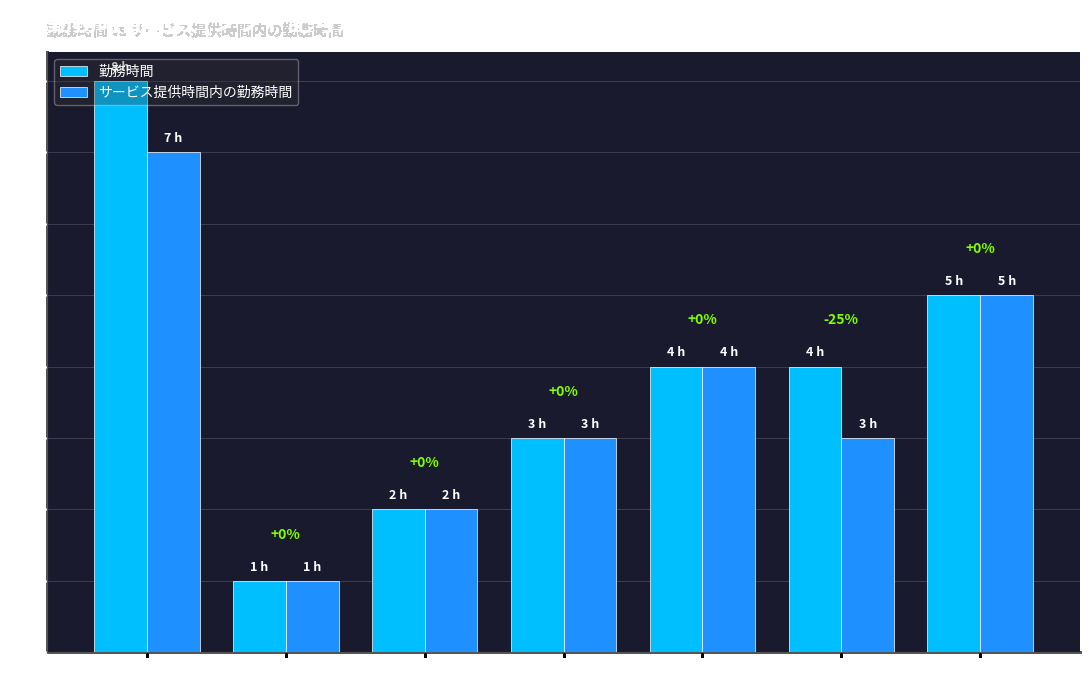

Rank the series by their maximum value, from highest to lowest.

勤務時間, サービス提供時間内の勤務時間